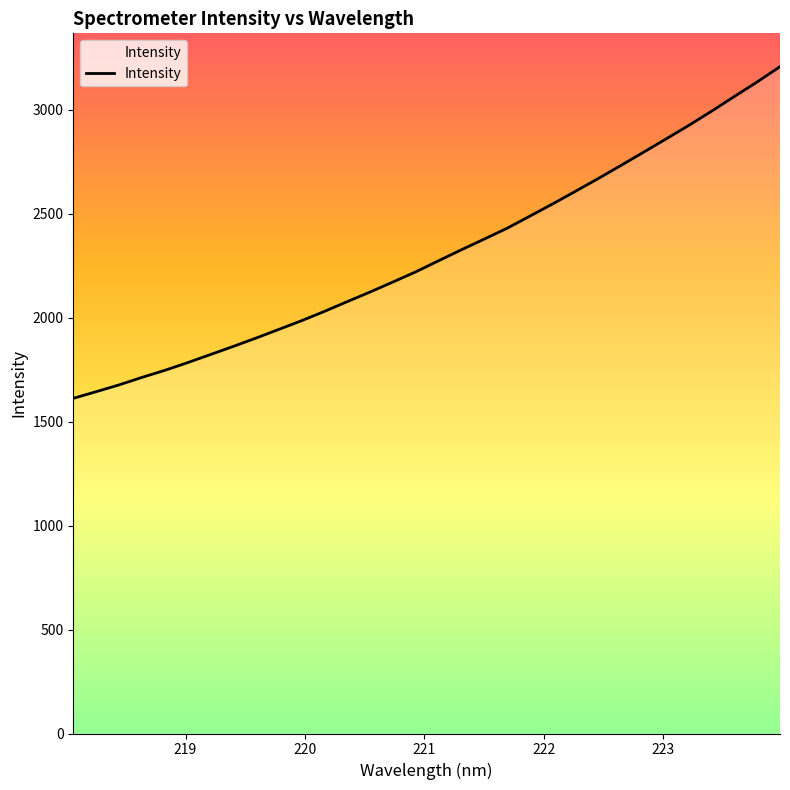

What is the difference between the second highest and minimum values?

1522.4